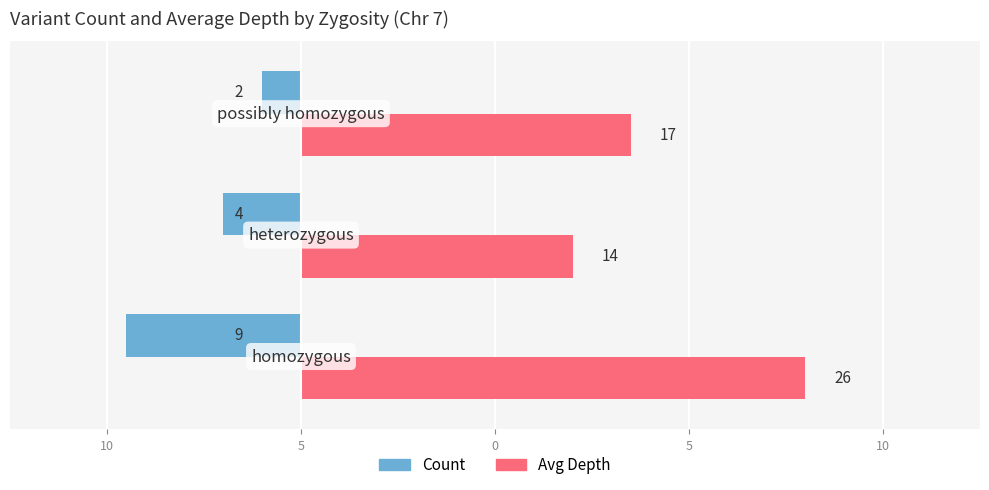

What are all the series names shown in the legend?

Count, Avg Depth